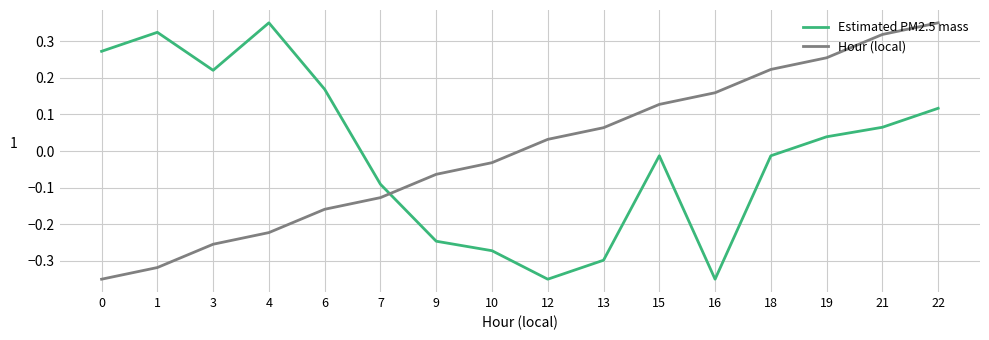

How many negative values does the Hour (local) series have?

8